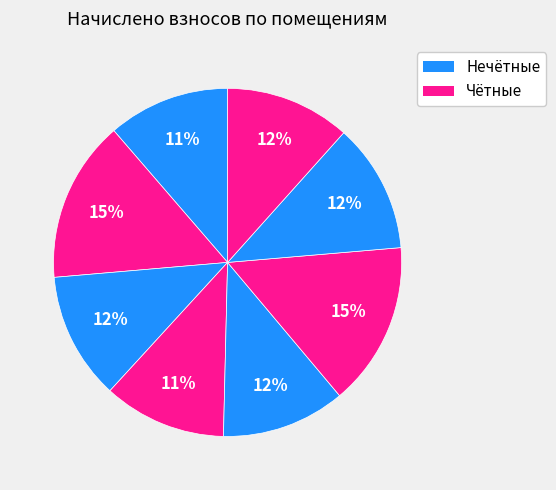

How many segments does this pie chart have?

8